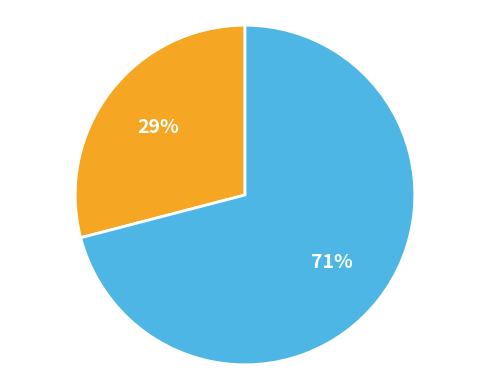

How many segments does this pie chart have?

2